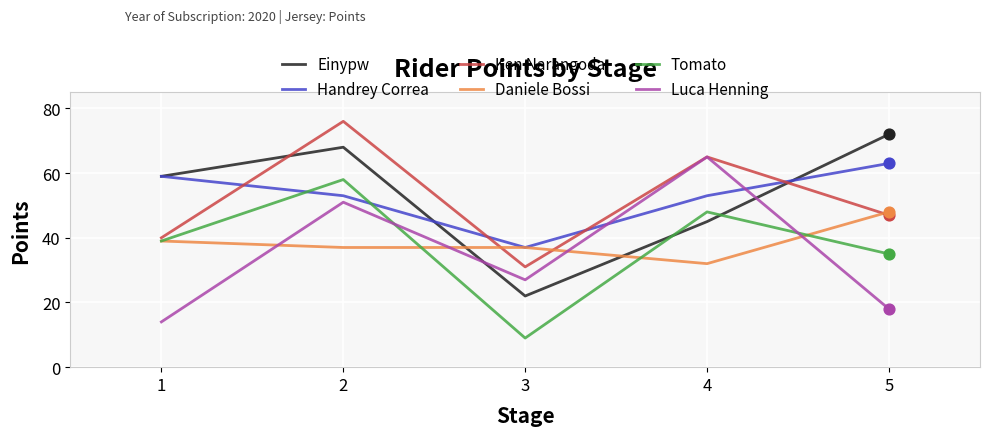

Between 2 and 5, which series saw the biggest shift?

Luca Henning